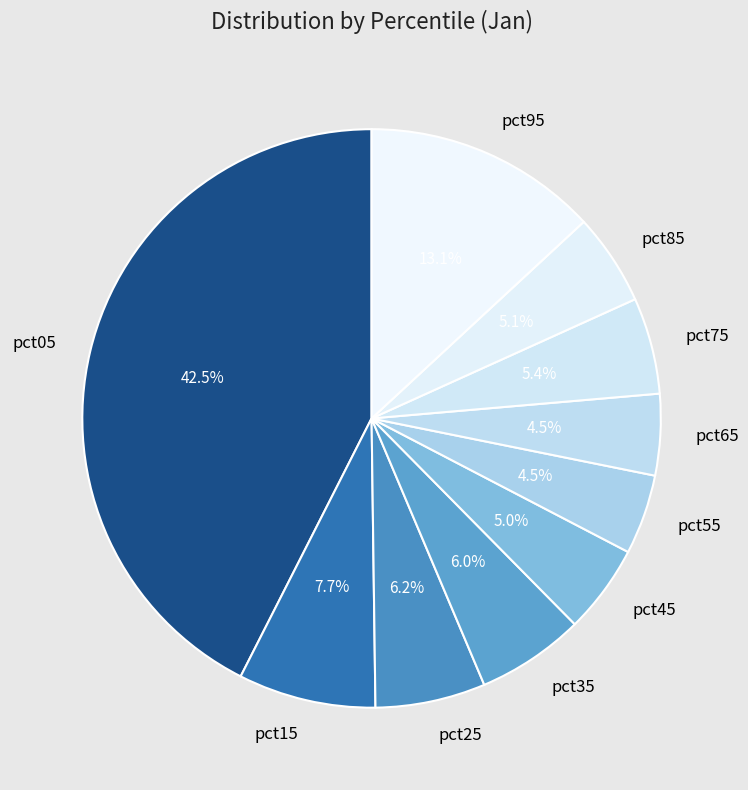

Which category has the biggest portion of the pie?

pct05